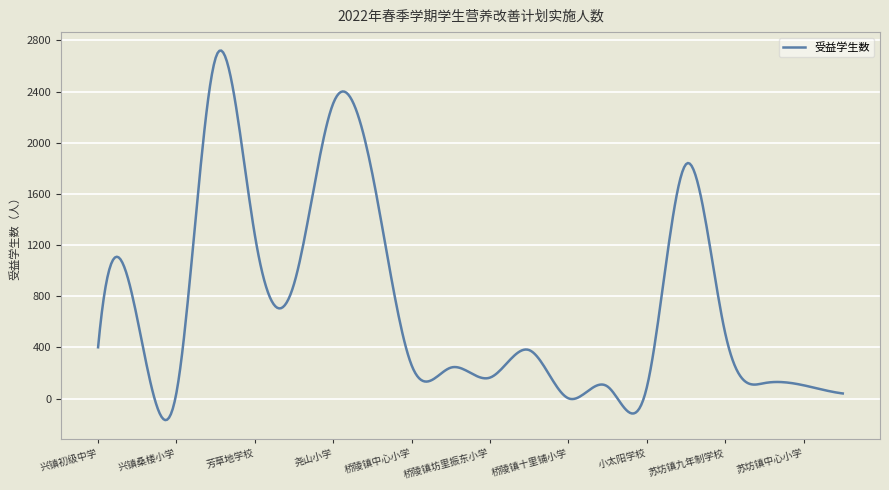

What is the difference between the maximum and minimum values?

2888.6